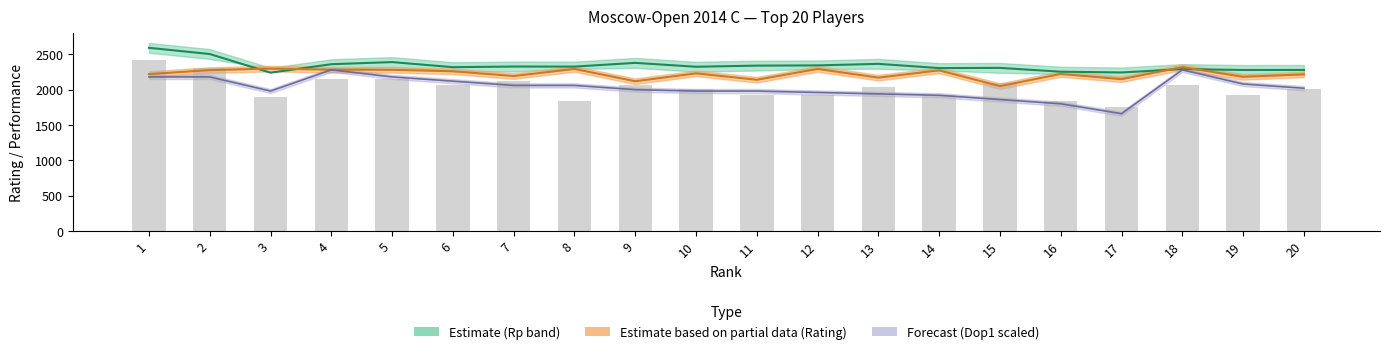

Are the bars grouped side by side (vs. stacked)?

No